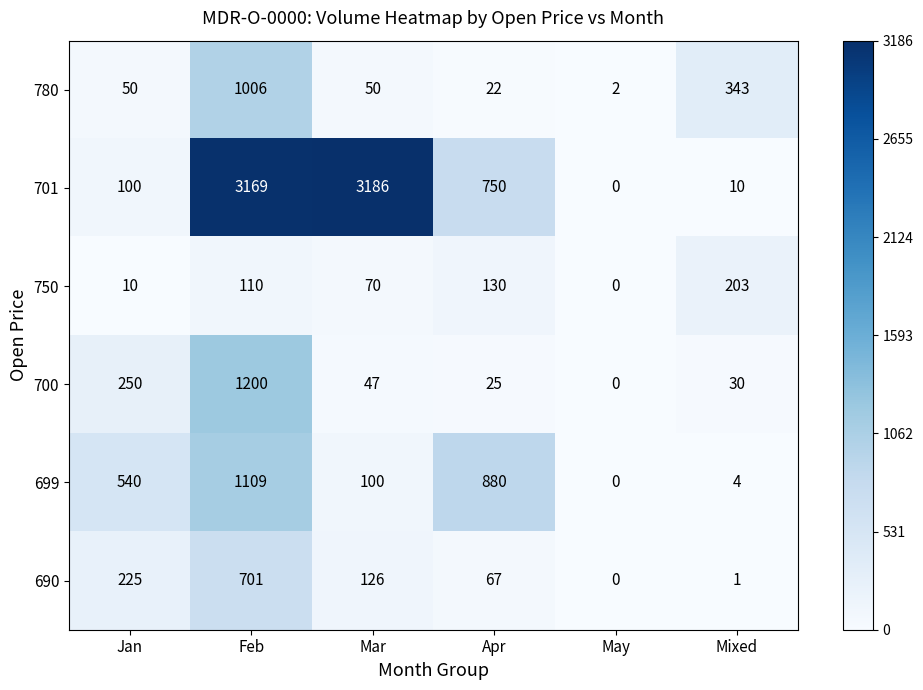

What is the difference between the highest and lowest values at Apr?

858